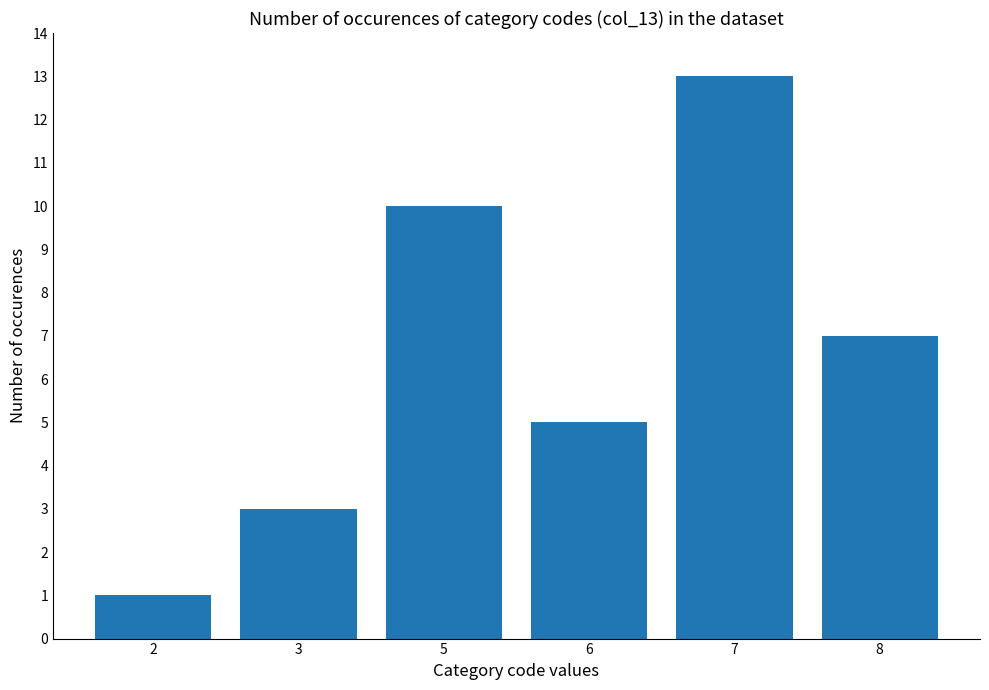

What is the ratio of the value at 7 to the value at 5?

1.3